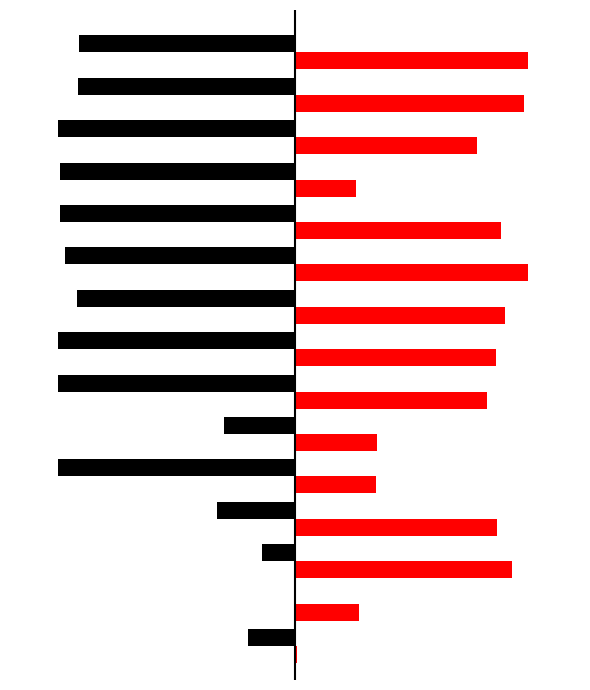

Reading left to right, what are all the values shown in this chart?

Hominidae vs. Bovidae: -0.2	-0.0	-0.1	-0.3	-1.0	-0.3	-1.0	-1.0	-0.9	-1.0	-1.0	-1.0	-1.0	-0.9	-0.9
Omnivores vs. Herbivores: 0.0	0.3	0.9	0.8	0.3	0.3	0.8	0.8	0.9	1.0	0.9	0.3	0.8	1.0	1.0